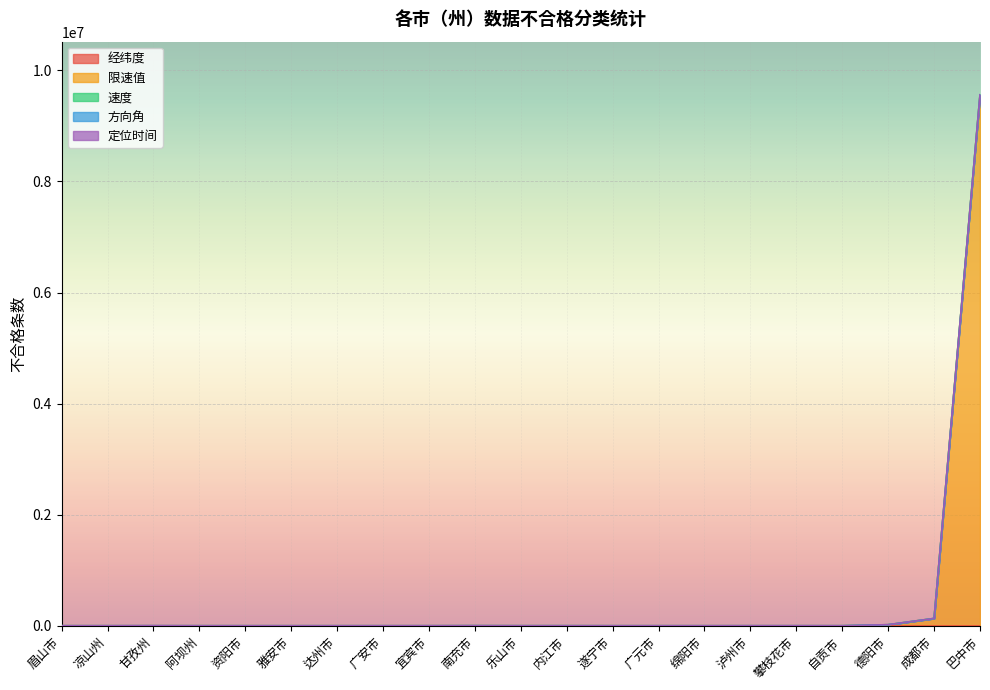

What is the difference between the 限速值 values at 德阳市 and 眉山市?

18226